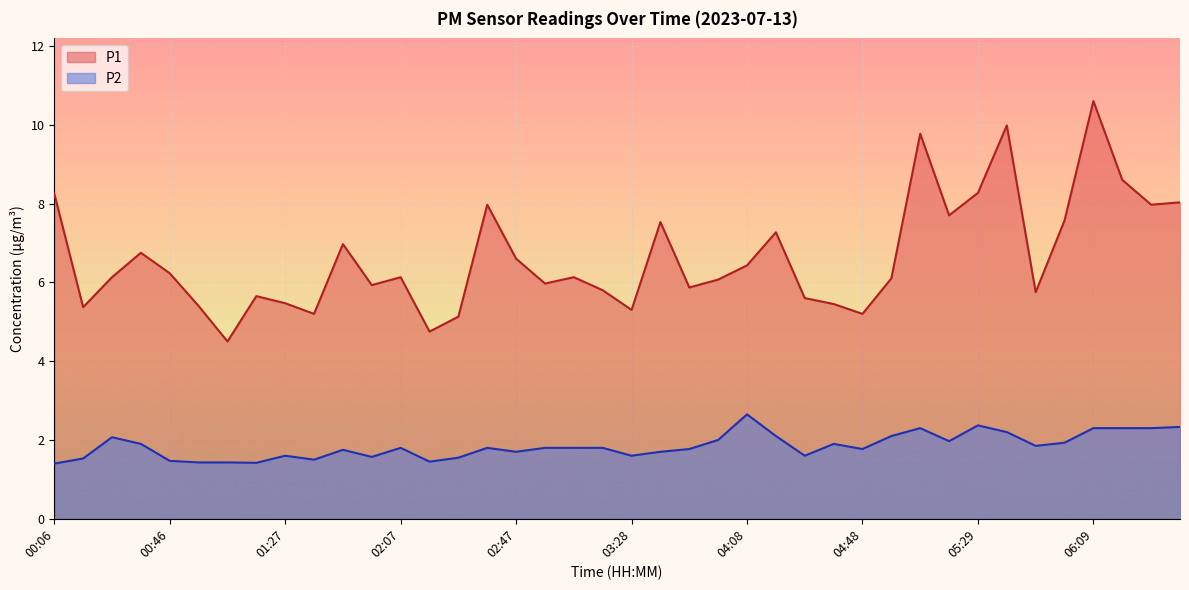

What is the spread (max minus min) of values at 04:58?

4.0